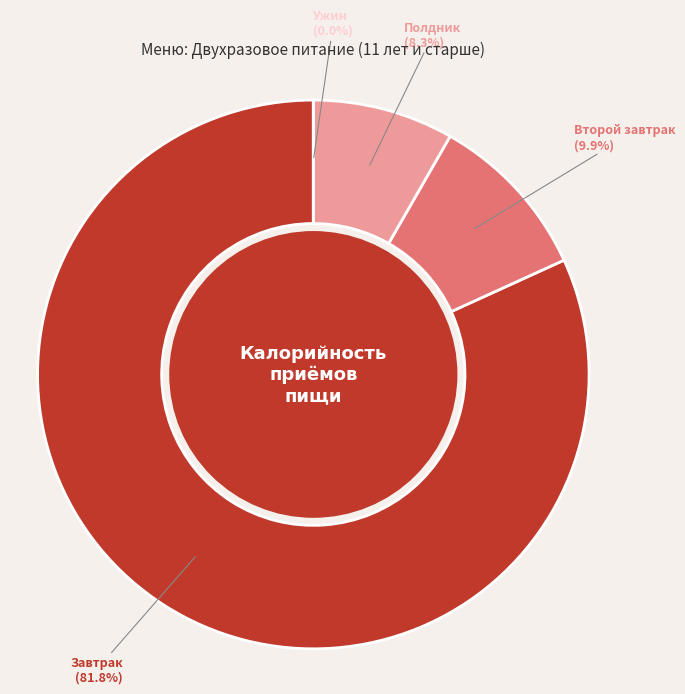

Does Ужин represent more than half of the total?

No